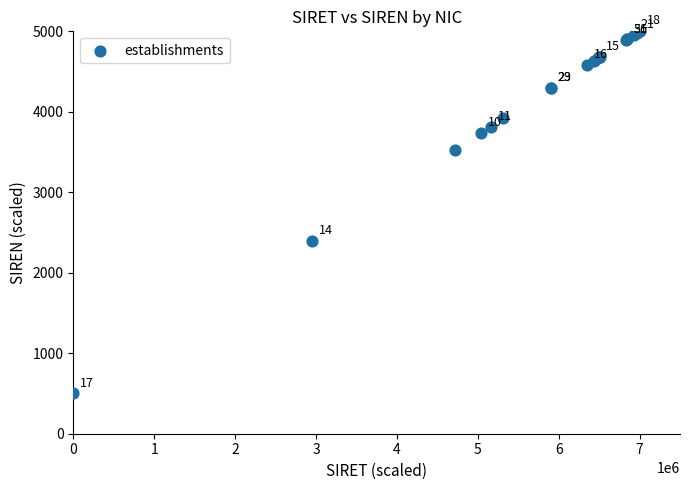

What Y value in the scatter plot is closest to 2750?

2394.8